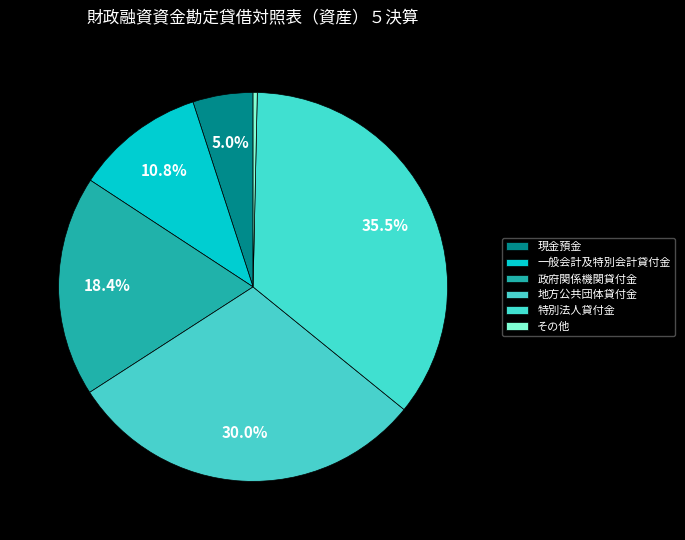

How many slices are in this pie chart?

6